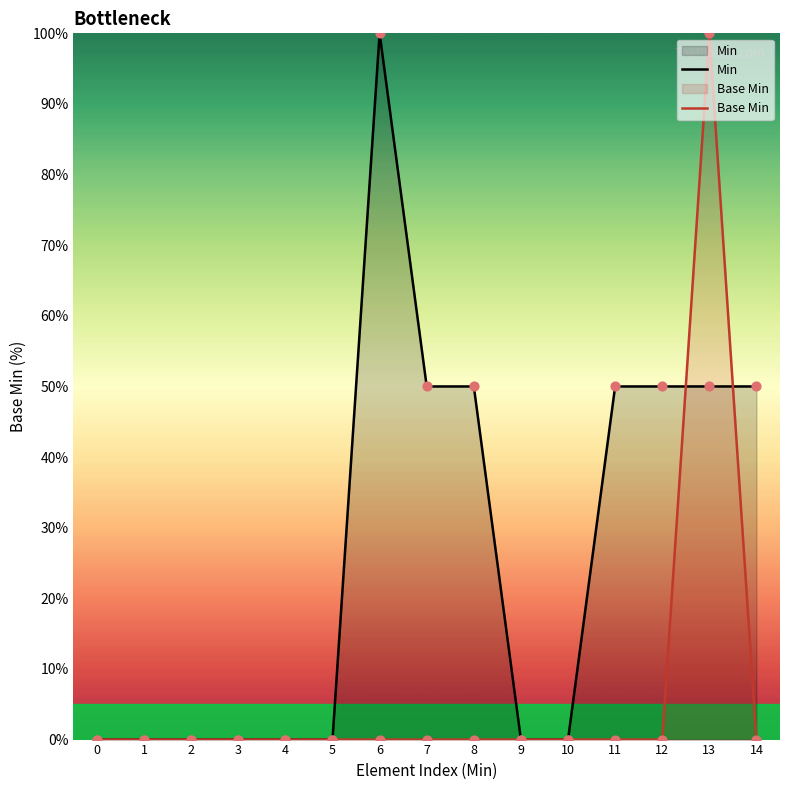

Which series has the largest total across all categories?

Min